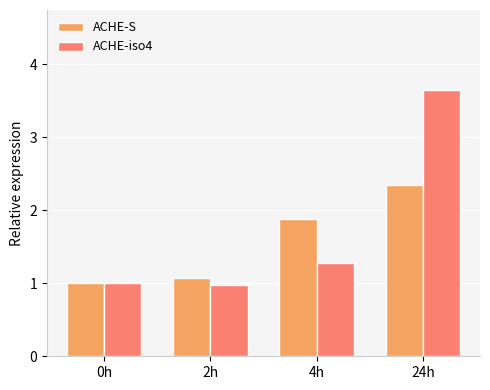

At which label does ACHE-S reach its peak?

24h